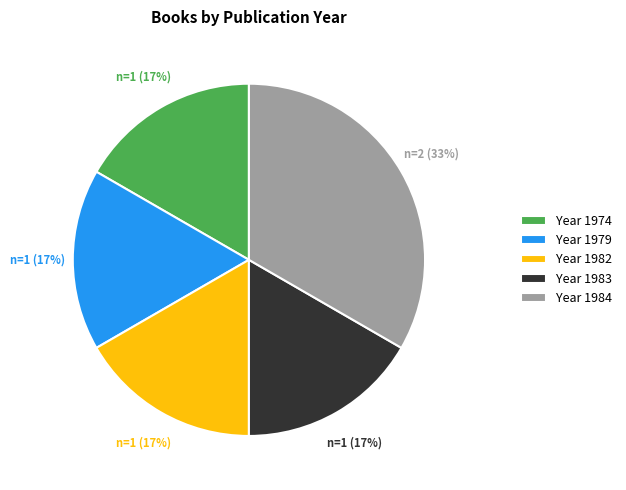

To the nearest percent, what is the average slice percentage?

20%